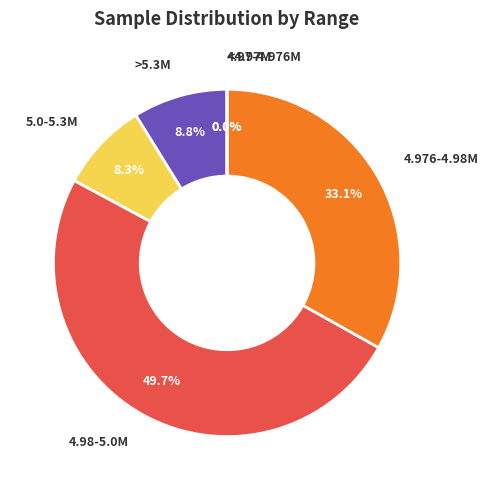

Is the sum of 28 and 28 greater than half?

No